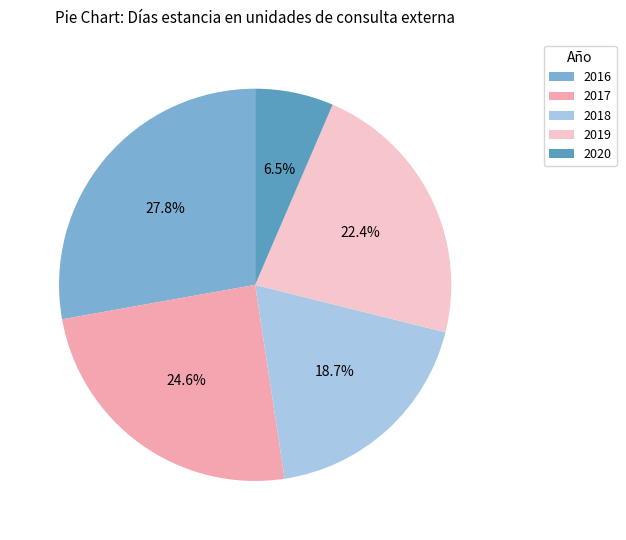

To the nearest percent, what portion does 2016 represent?

28%